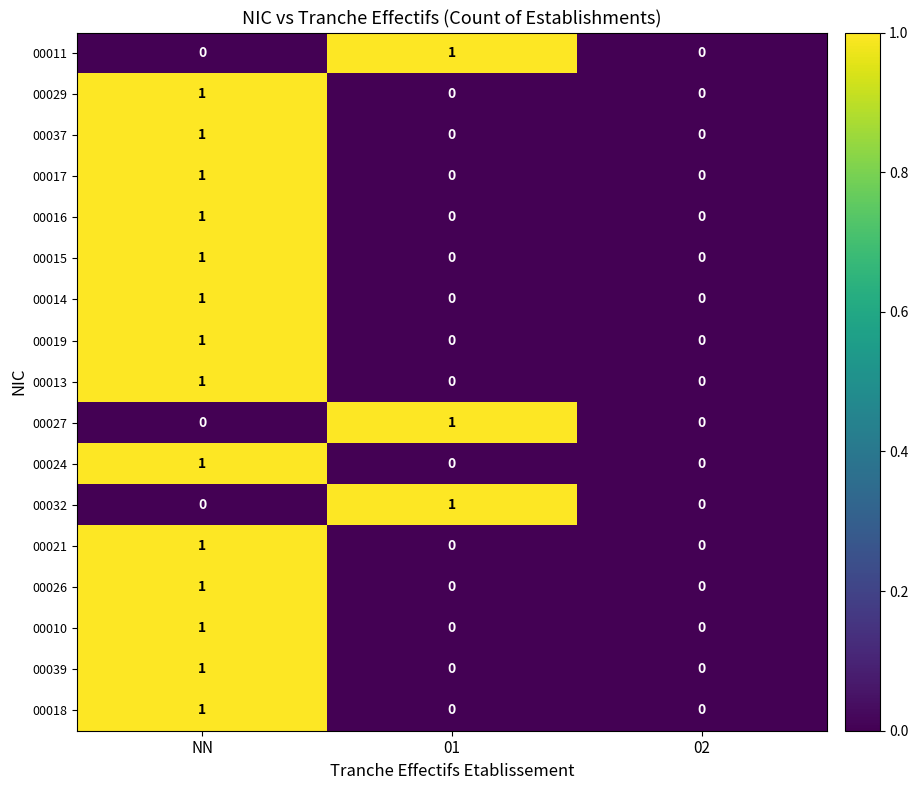

What is the maximum value shown in the chart?

1